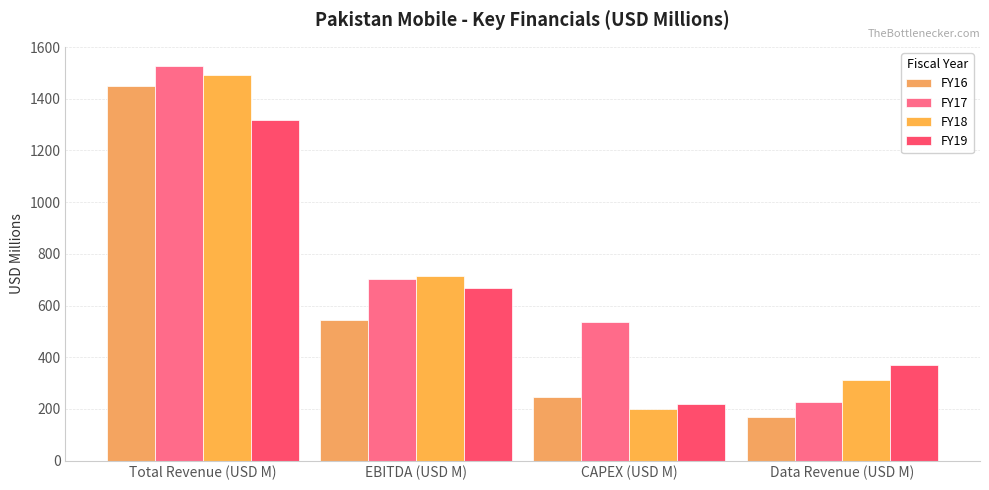

Reading left to right, list all the values displayed in this chart.

FY16: 1449.5	542.2	245.8	167.9
FY17: 1525.1	703.4	535.1	225.3
FY18: 1494.0	713.0	199.3	311.2
FY19: 1319.6	668.9	218.9	369.8